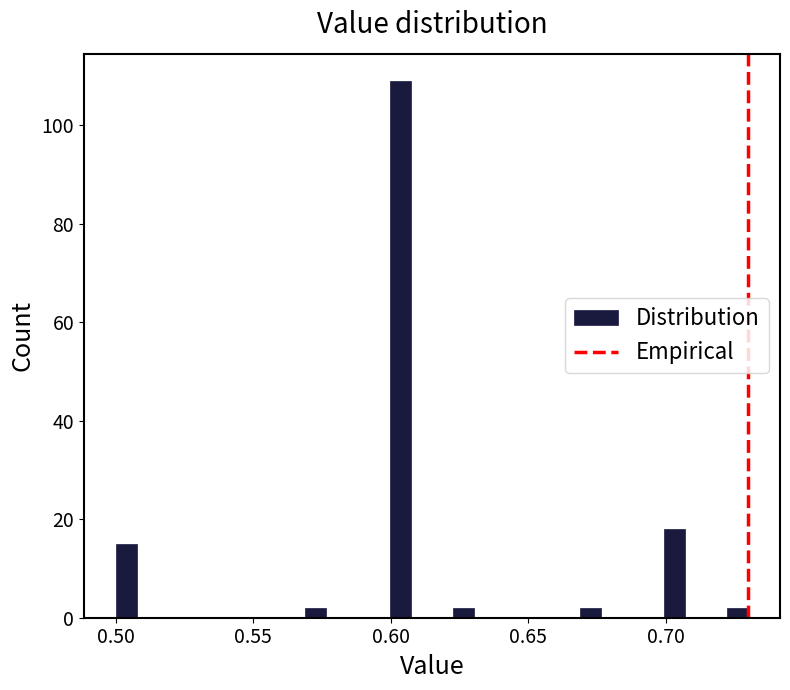

Read against the x-axis, roughly where is the centre of the tallest bar?

0.605